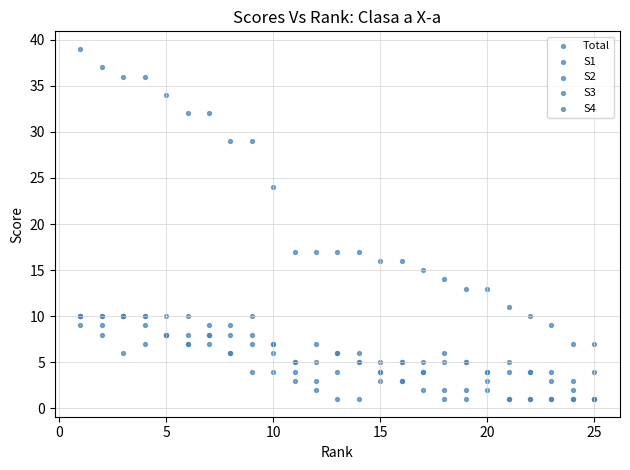

Which series reaches the maximum Y coordinate?

Total